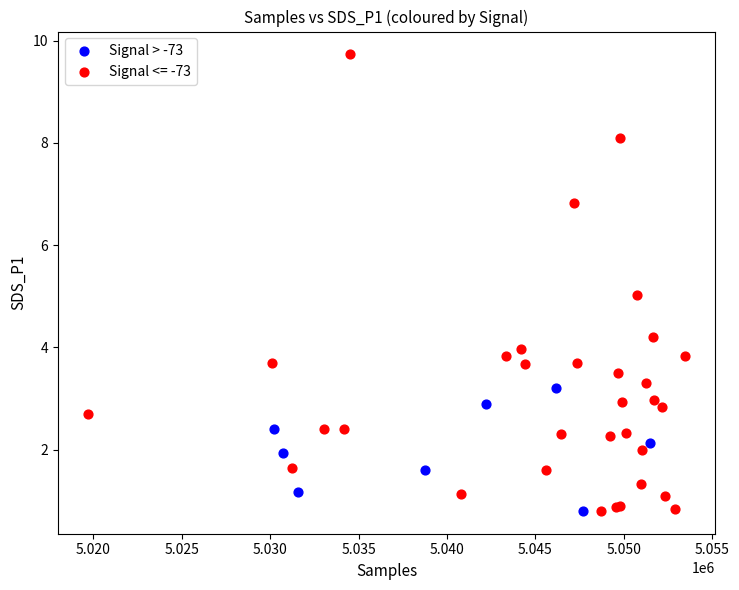

Which series reaches the maximum Y coordinate?

Signal <= -73